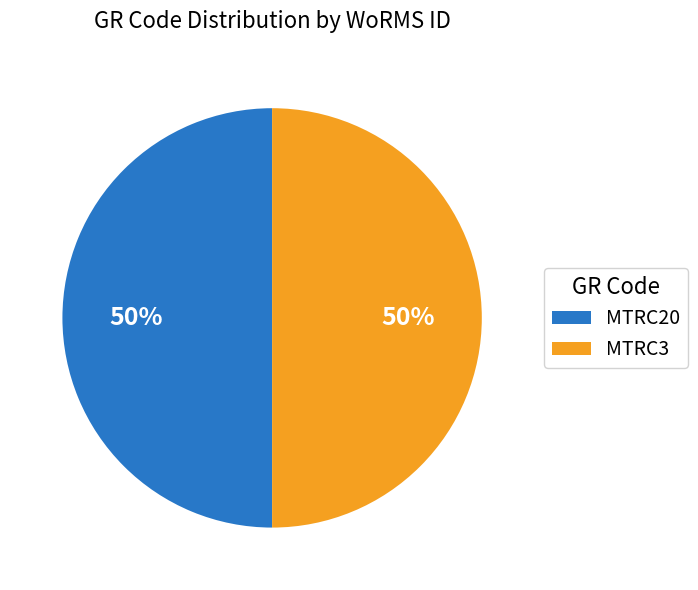

Combined, do MTRC3 and MTRC20 account for over 50%?

Yes